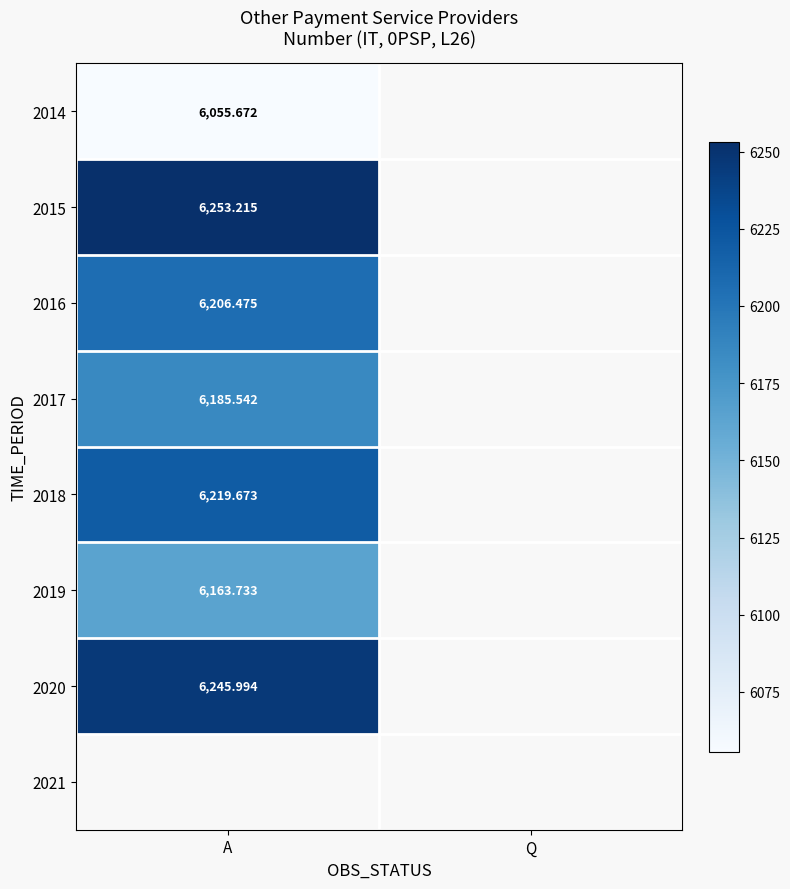

At which category does the chart reach its minimum across all series?

A